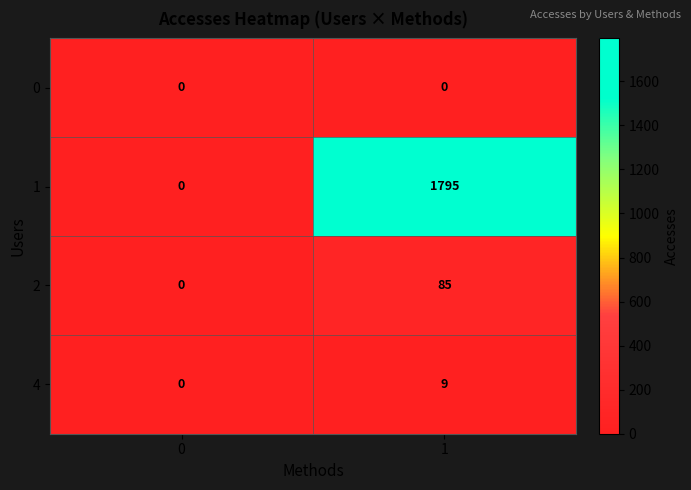

How many distinct data groups are displayed?

4